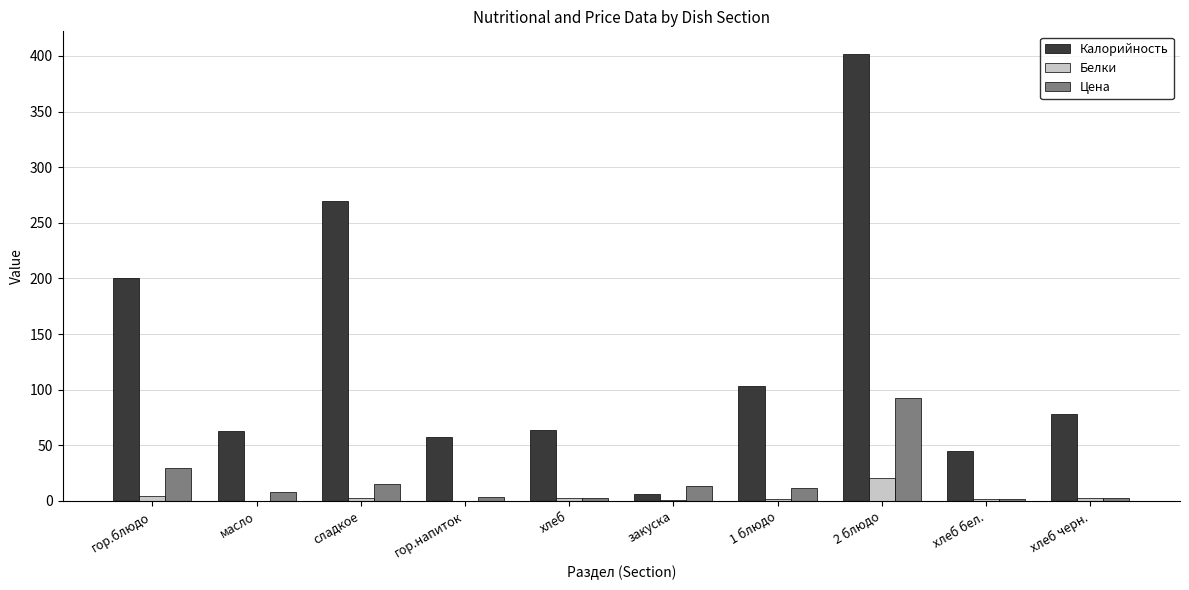

At which category does the chart reach its peak across all series?

2 блюдо